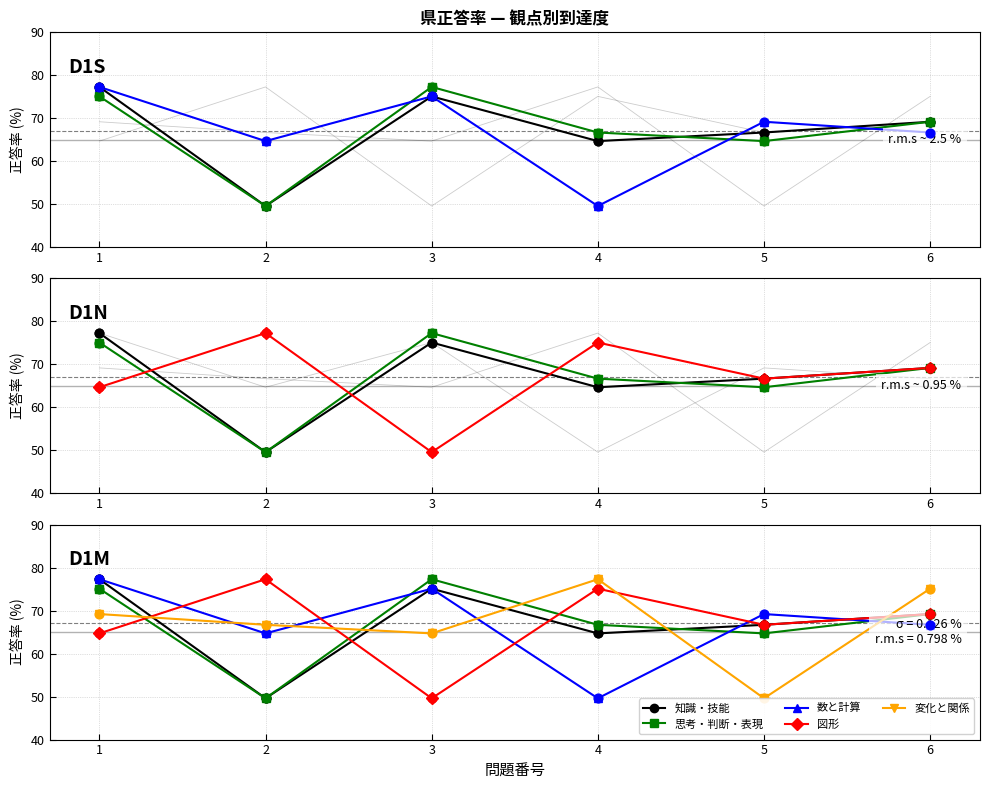

Which series has the largest Y range (max minus min)?

知識・技能